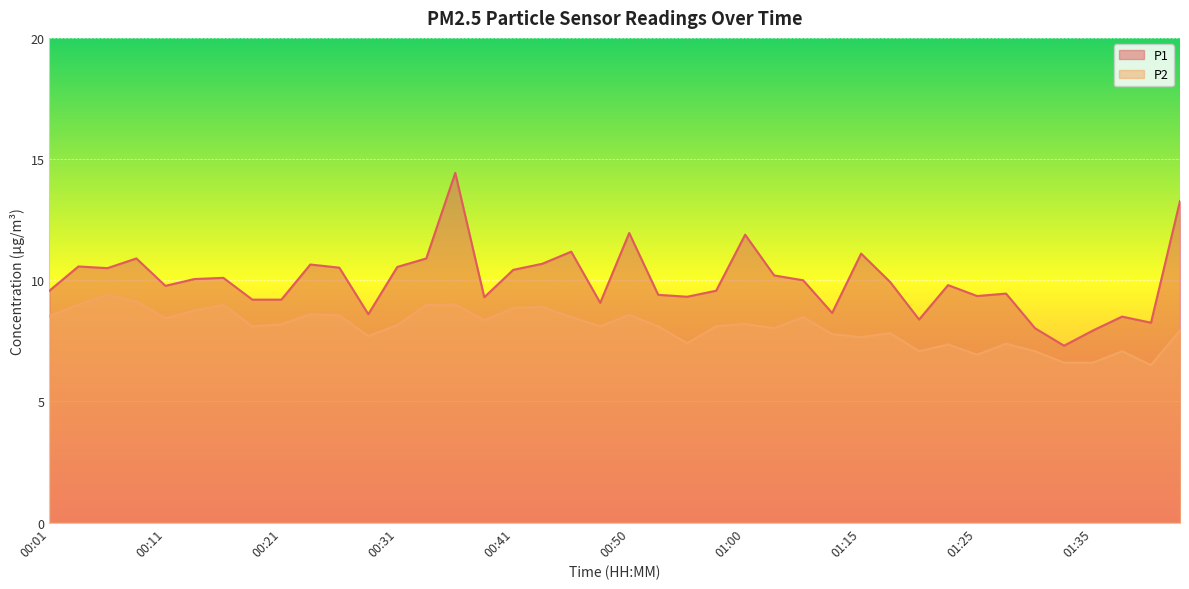

Which series has the largest total across all categories?

P1